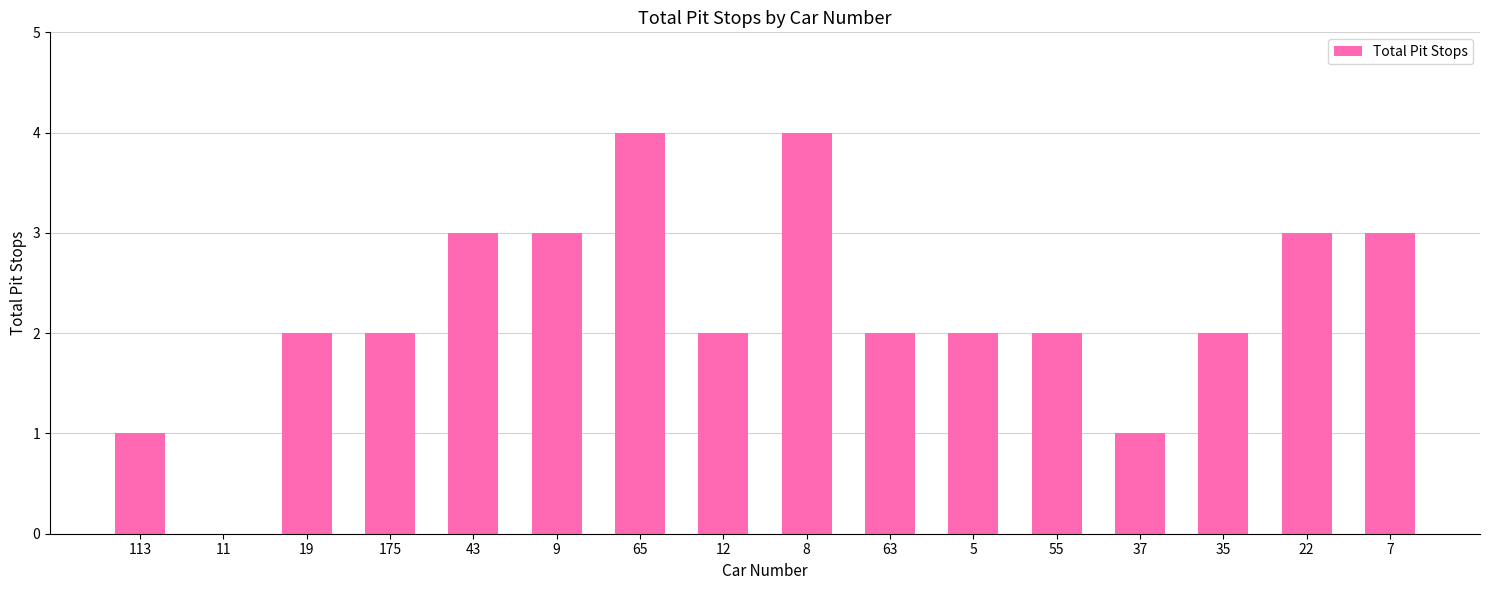

What is the ratio of the value at 113 to the value at 7?

0.3